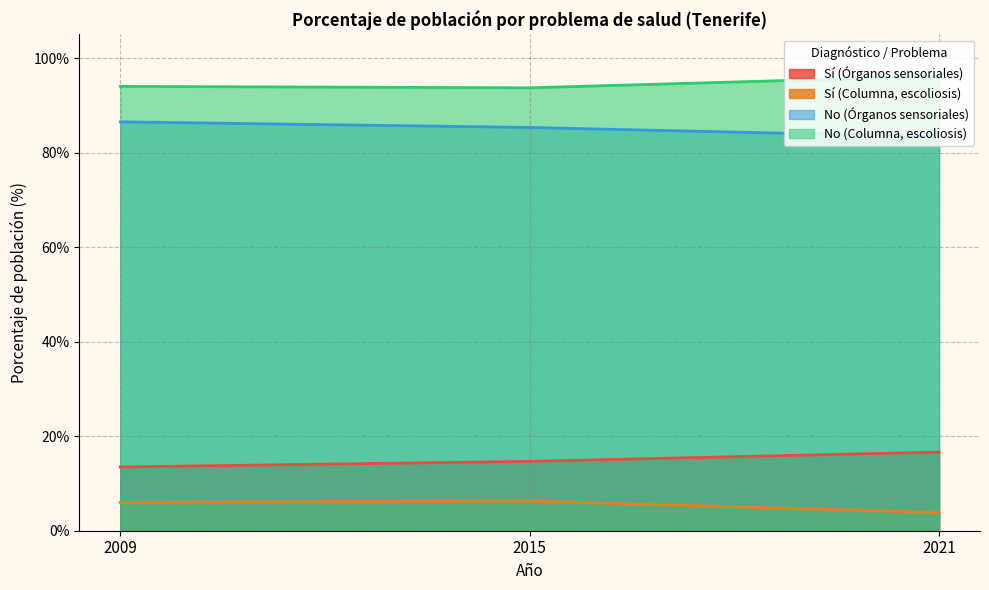

Reading right to left, list all the values displayed in this chart.

Sí (Órganos sensoriales): 2021=16.6	2015=14.7	2009=13.5
Sí (Columna, escoliosis): 2021=3.8	2015=6.3	2009=6.0
No (Órganos sensoriales): 2021=83.4	2015=85.3	2009=86.5
No (Columna, escoliosis): 2021=96.2	2015=93.7	2009=94.0